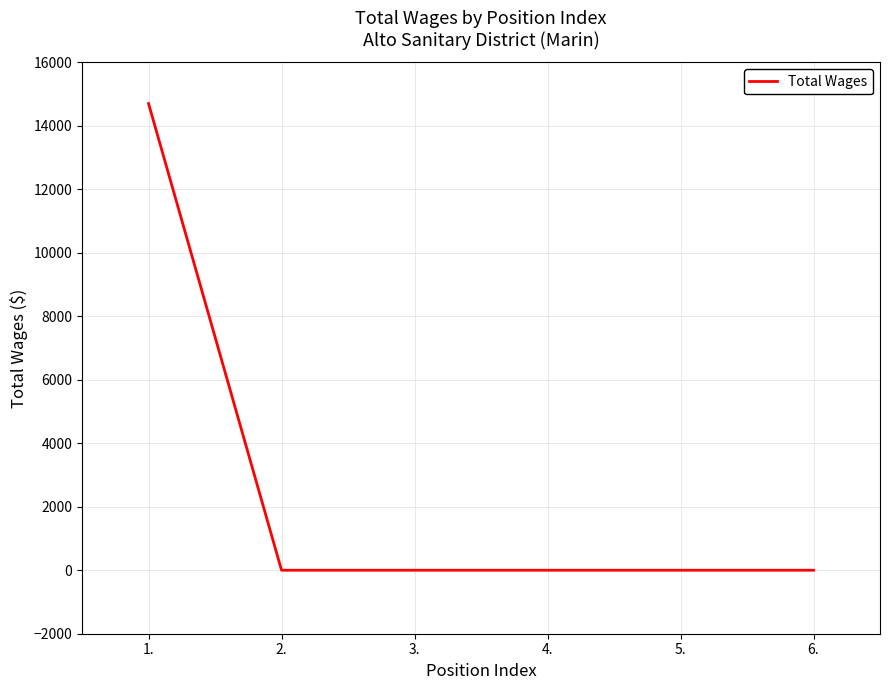

Reading left to right, extract all data points from this chart.

14700	0	0	0	0	0